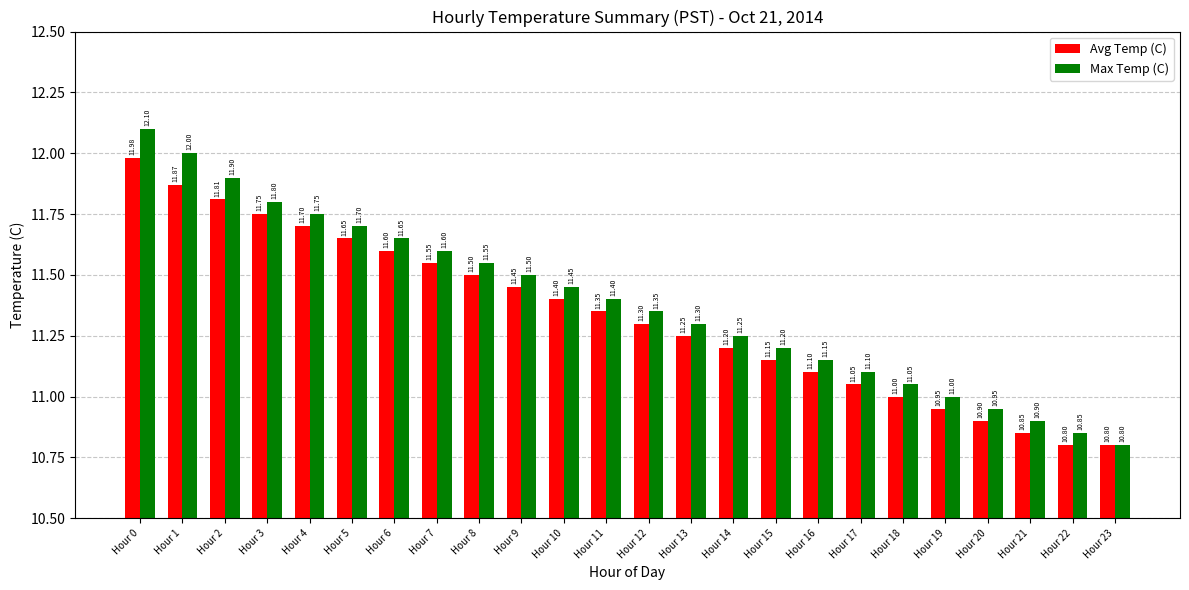

Read the Avg Temp (C) value at Hour 8.

11.5